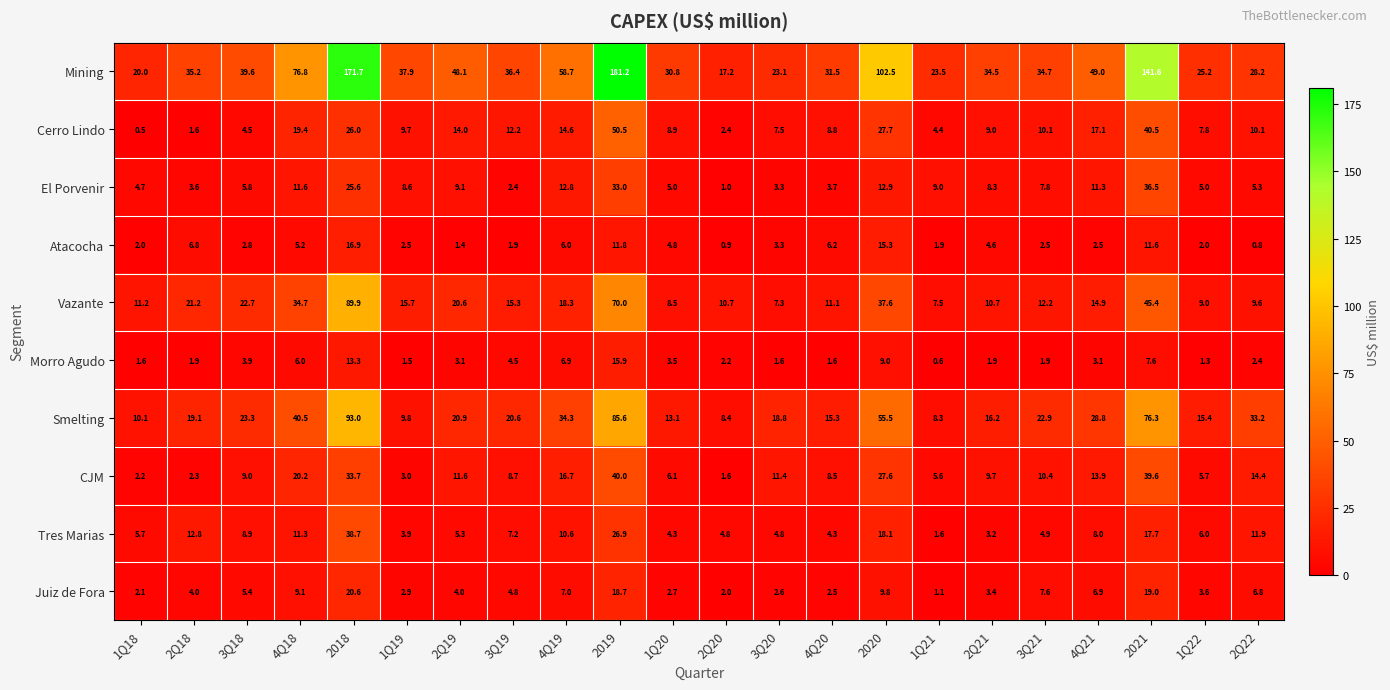

What is the difference between the Vazante values at 1Q19 and 4Q18?

19.0